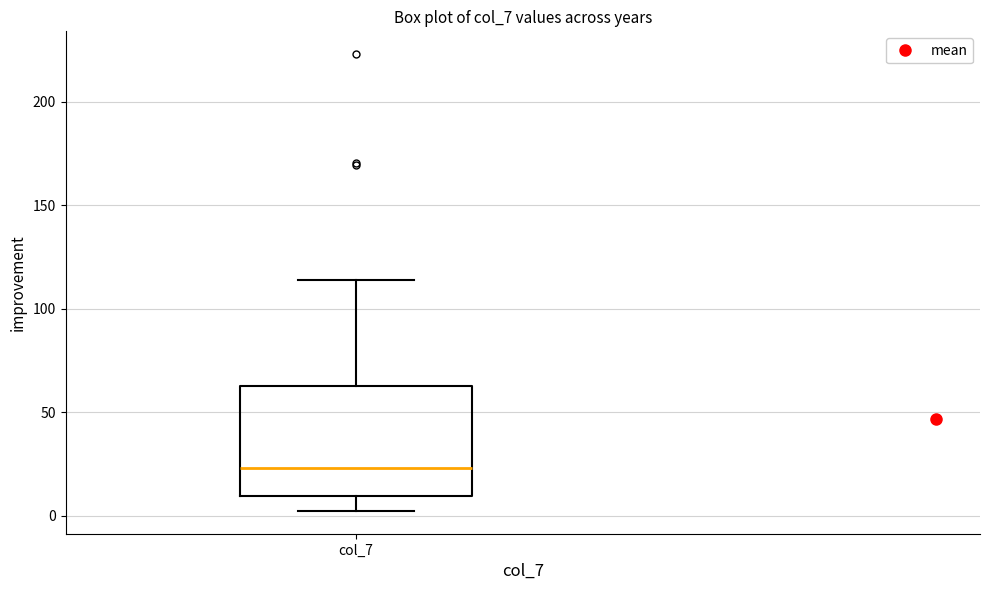

Where is the lower edge of the box for col_7 on the y-axis? The values are not printed on the chart, so give them approximately, as read against the axis.

10